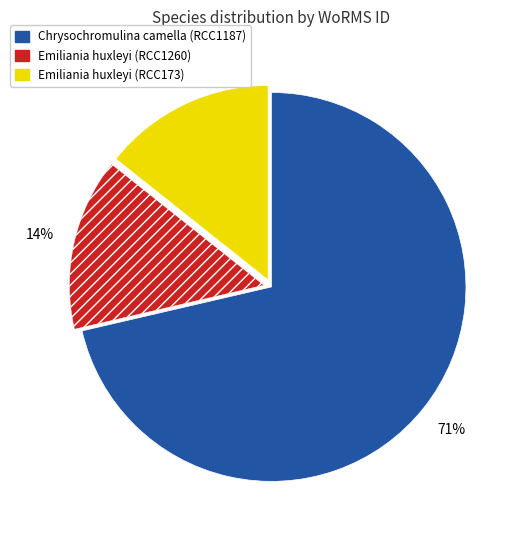

How many slices are in this pie chart?

3